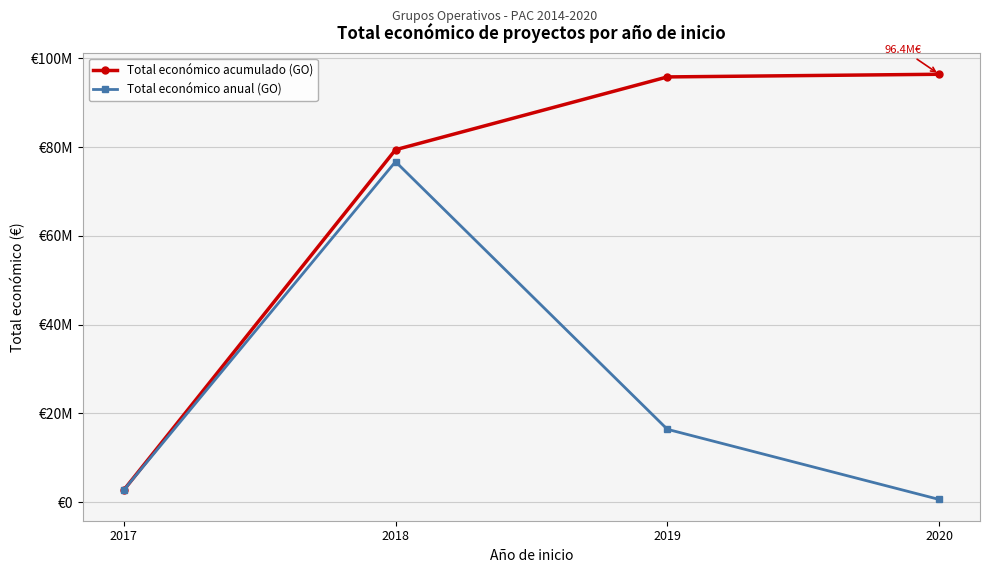

True or false: Total económico anual (GO) has more than 0 points higher than both neighbors.

True